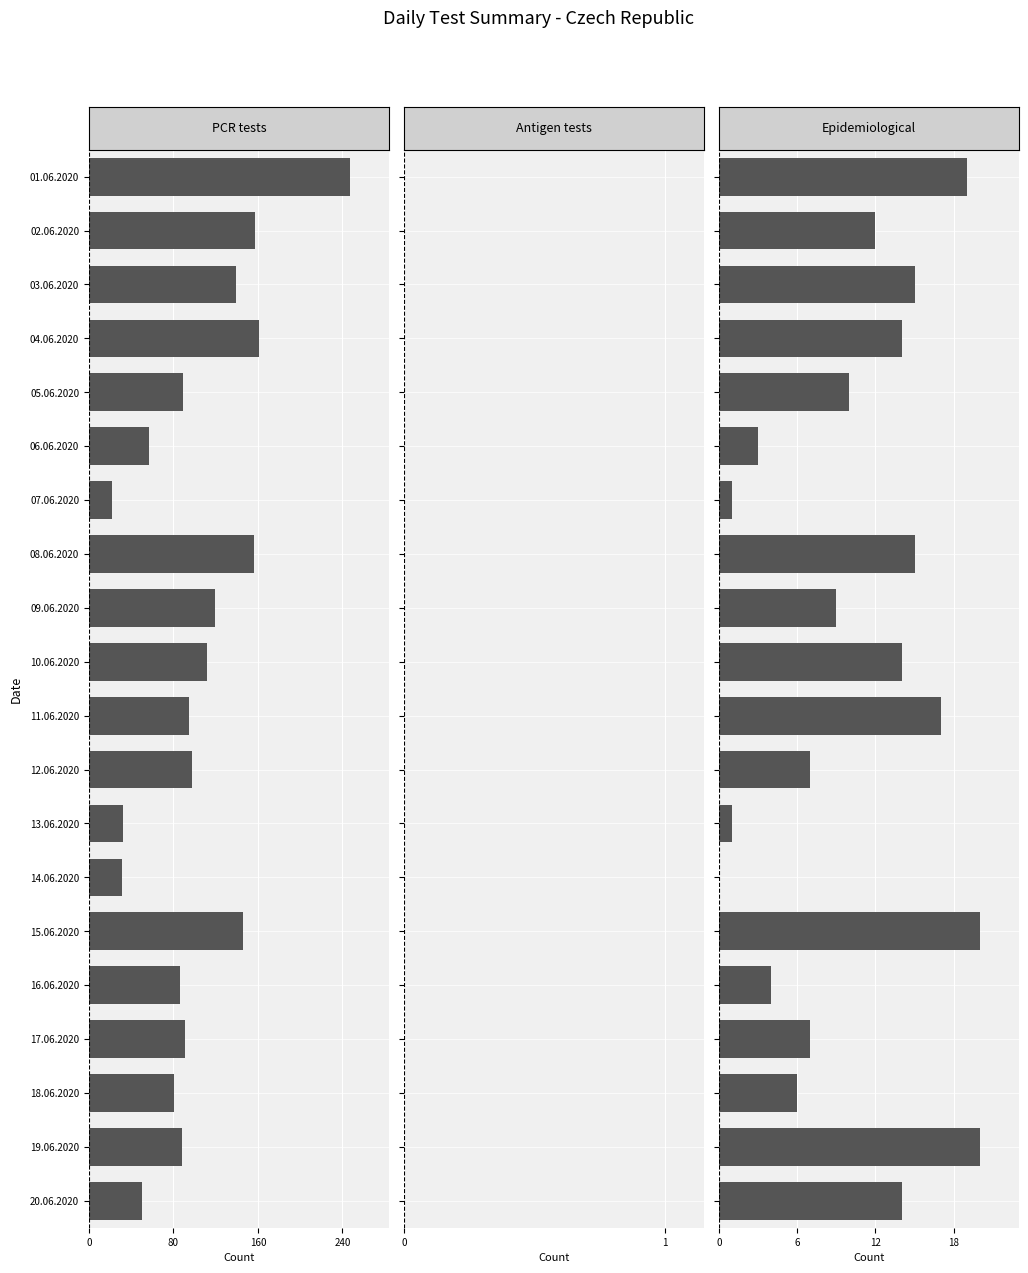

The PCR tests series shows 57.0 at 5. True or false?

True